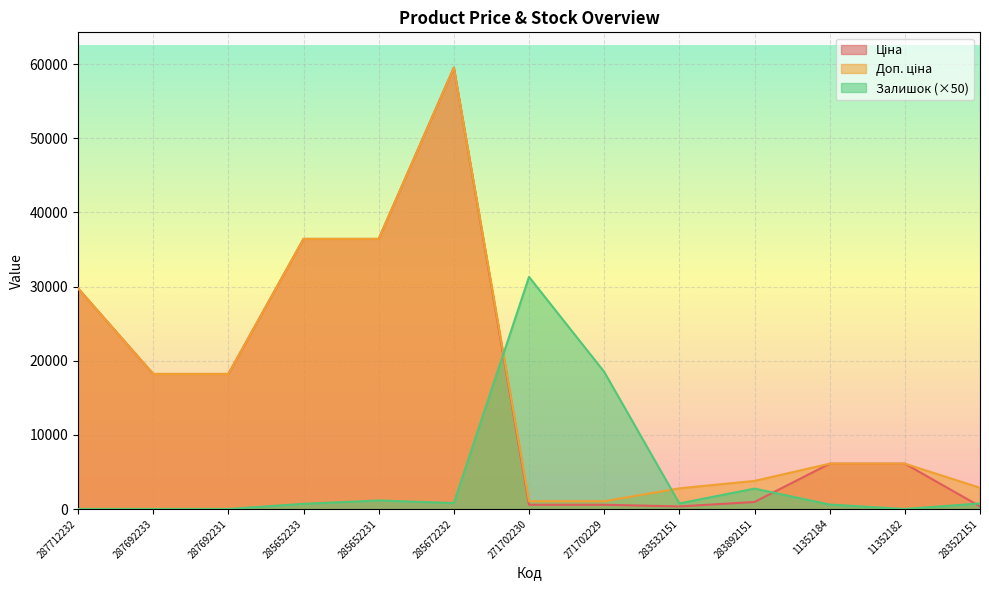

Is it true that Доп. ціна equals 29761.5 at 287712232?

True